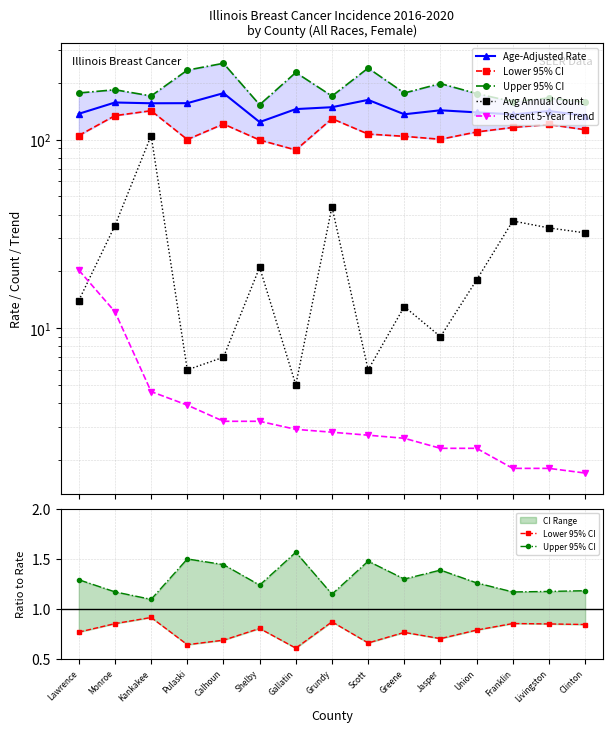

Is this an area chart (filled region under the line)?

No